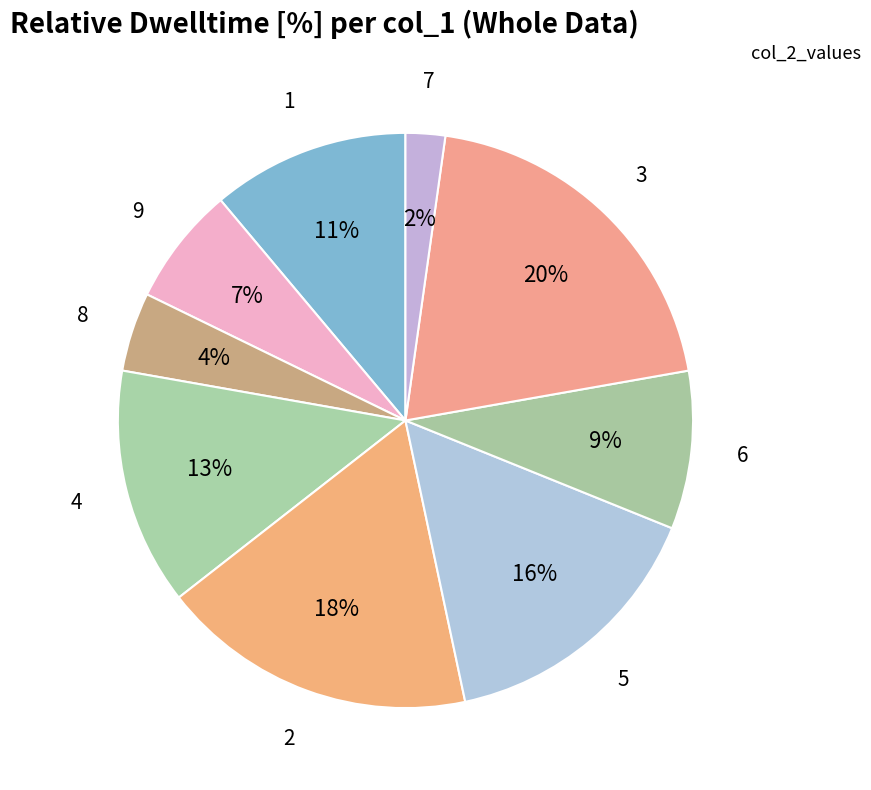

Which category has the biggest portion of the pie?

3